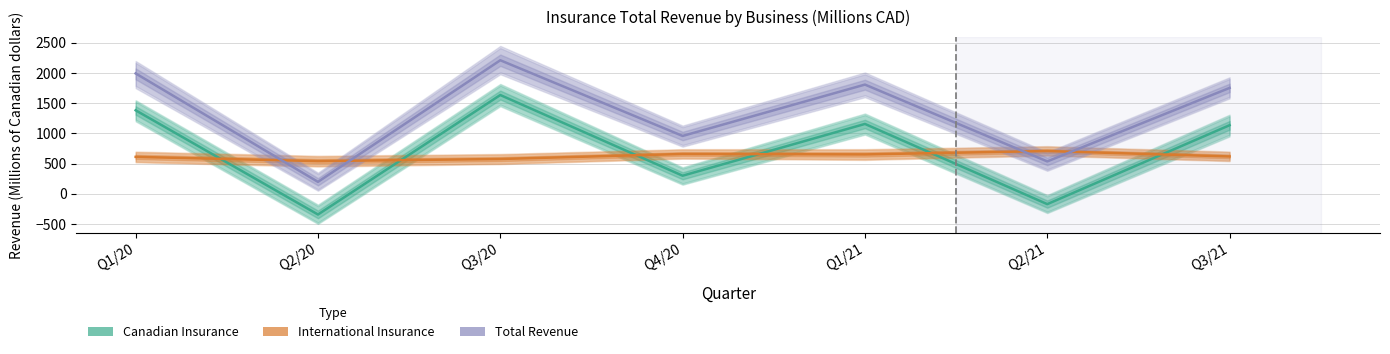

What is the difference between the Canadian Insurance values at Q1/20 and Q3/21?

247